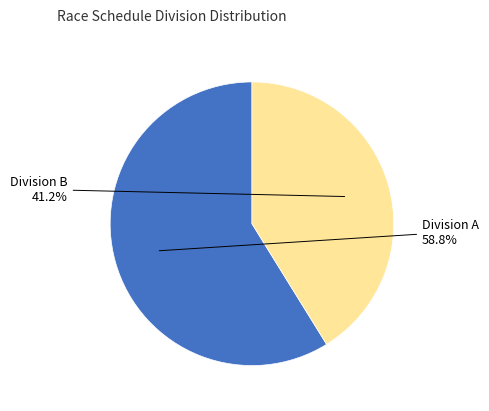

Count the number of slices in the pie.

2